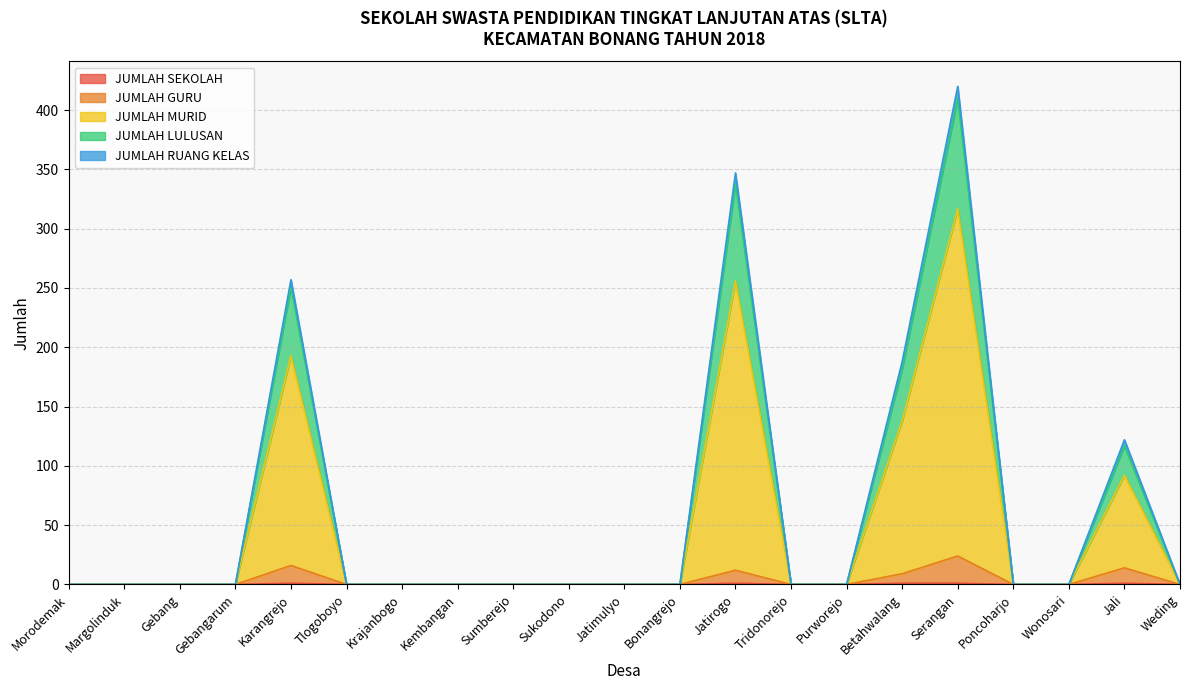

How many values in the JUMLAH LULUSAN series exceed 0?

5